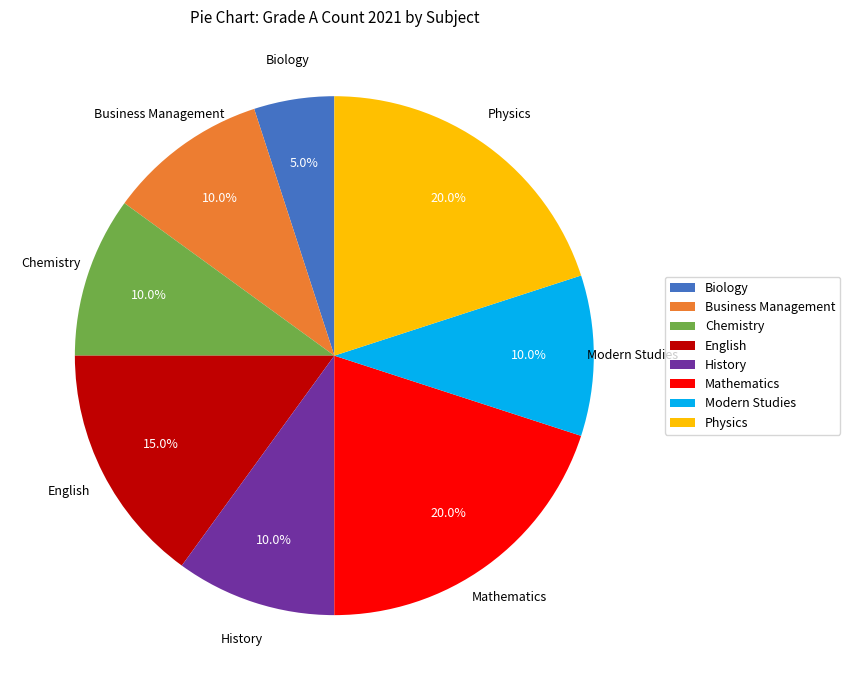

What is the ratio of the value at Physics to the value at Mathematics?

1.0